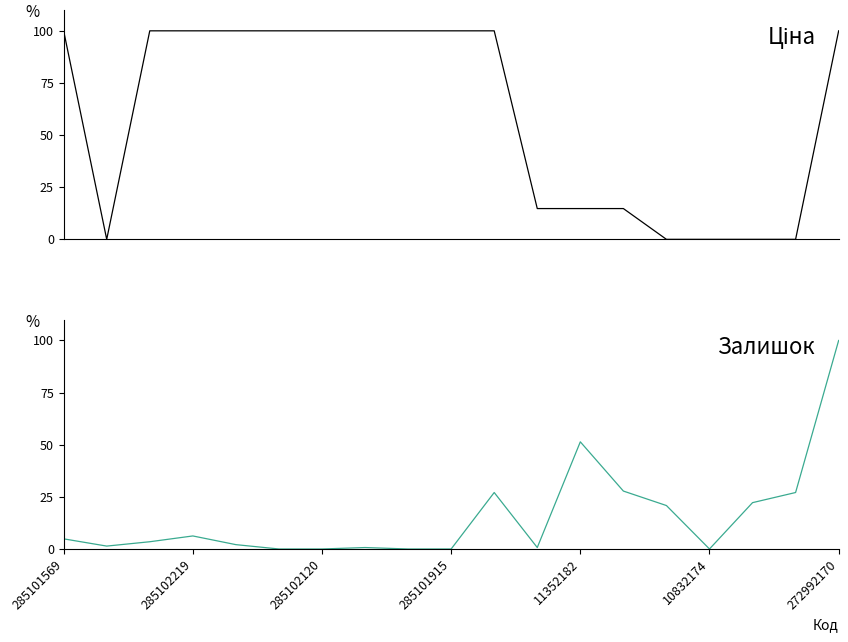

What is the average value of the Ціна series?

60.2